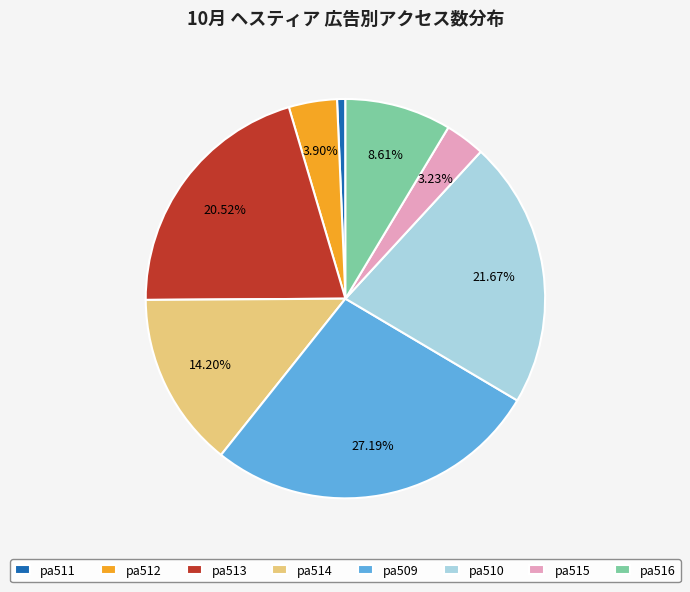

The pa513 slice represents 31% of the pie. True or false?

False